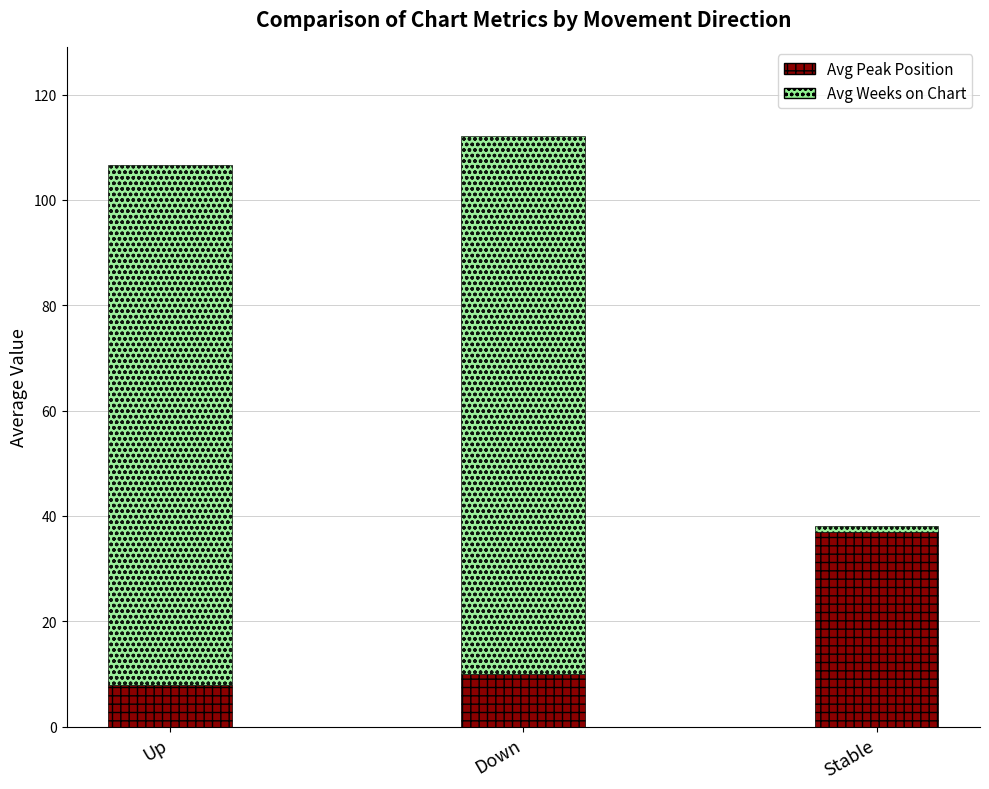

At which category is the sum across all series the highest?

Down